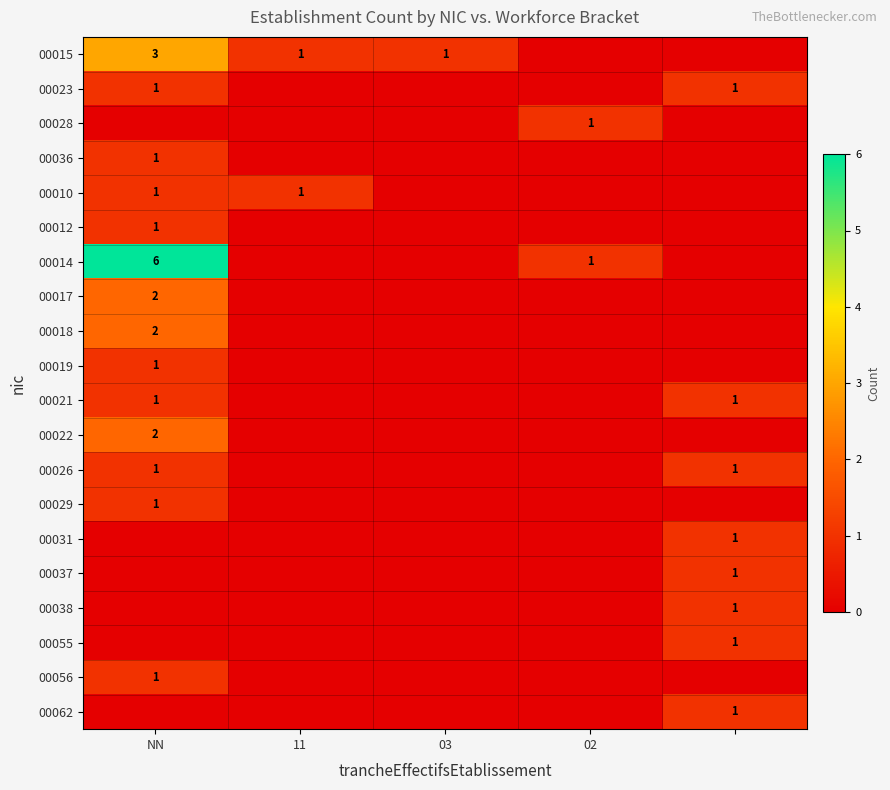

The 00014 series shows 1 at 02. True or false?

True